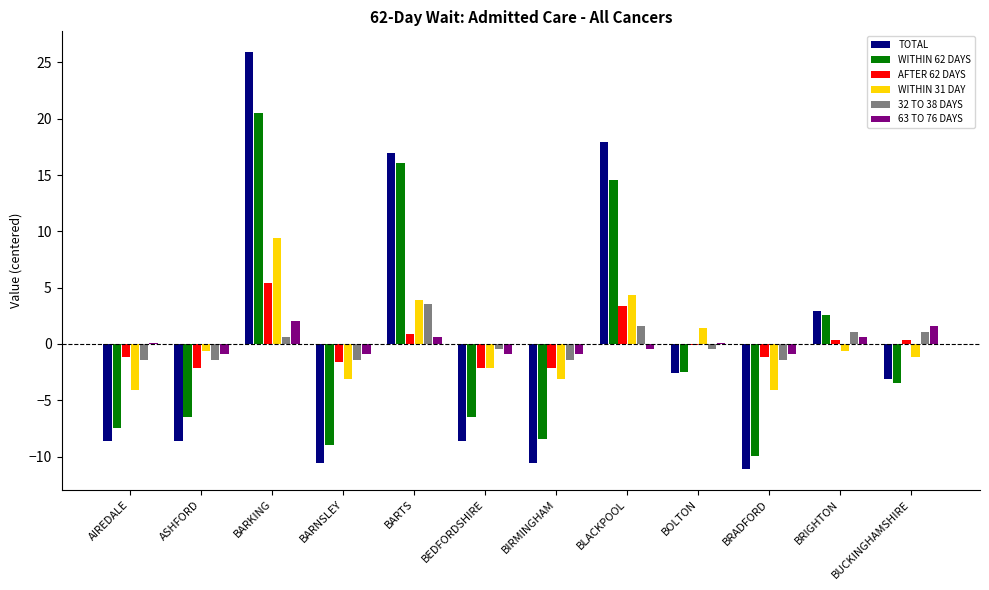

What is the maximum value shown in the chart?

25.9